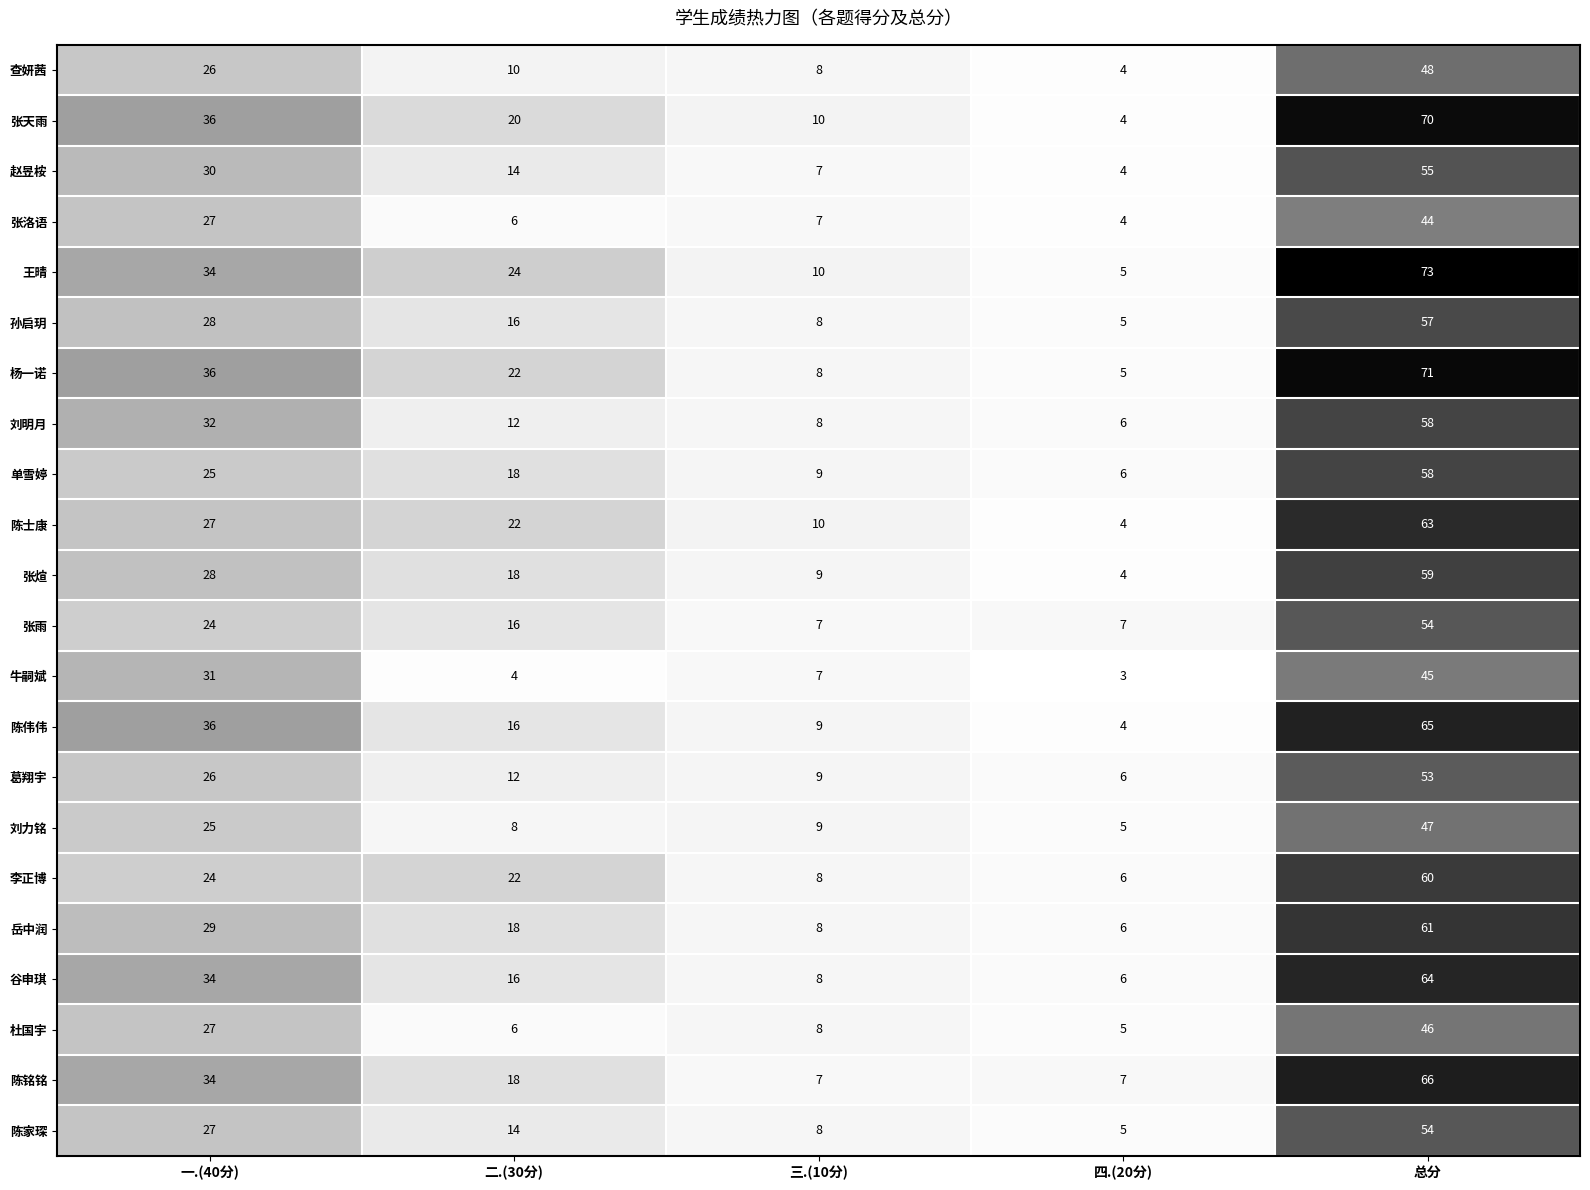

True or false: 张雨 has a value of 16 at 二.(30分).

True